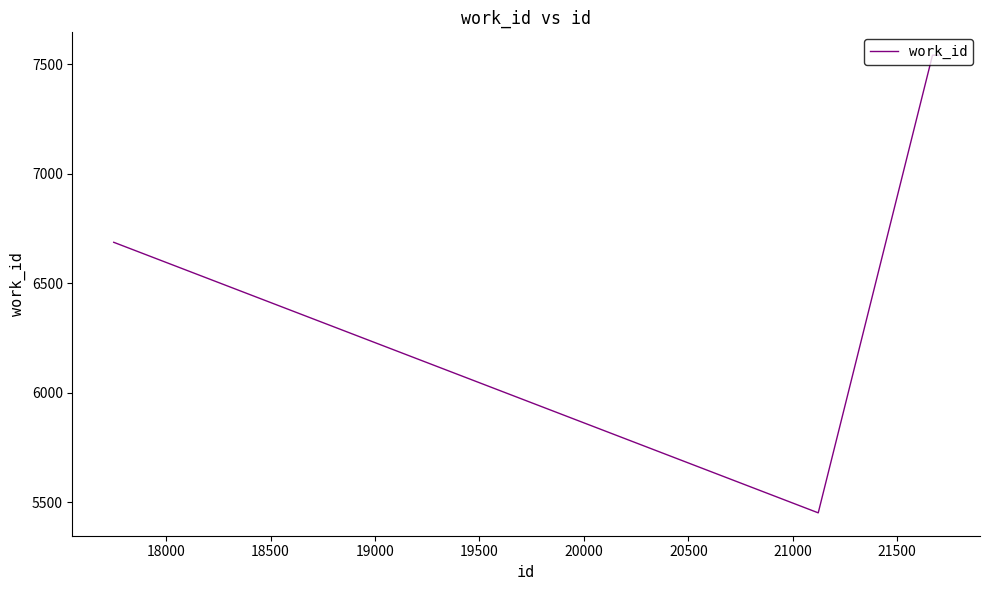

What is the minimum value shown in the chart?

5452